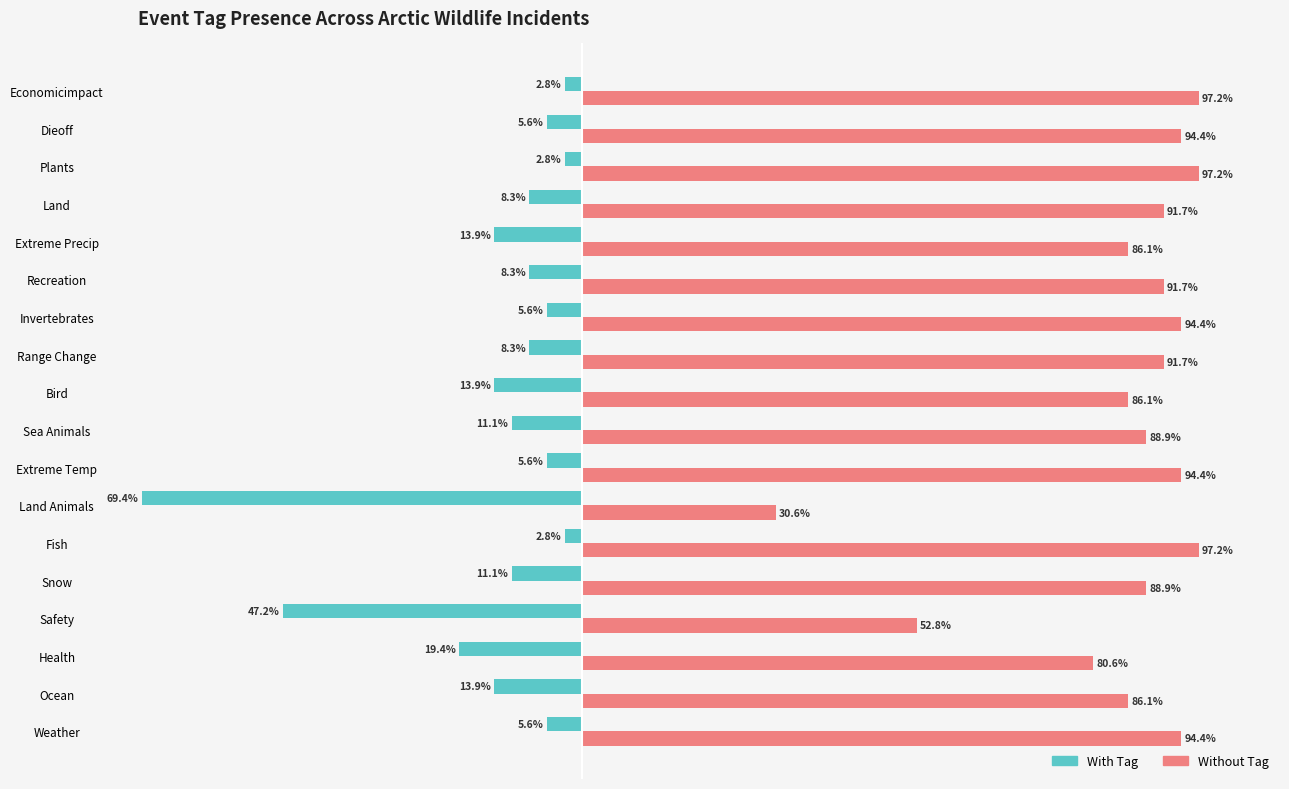

Is the value of With Tag at Economicimpact greater than the value of Without Tag at Recreation?

No